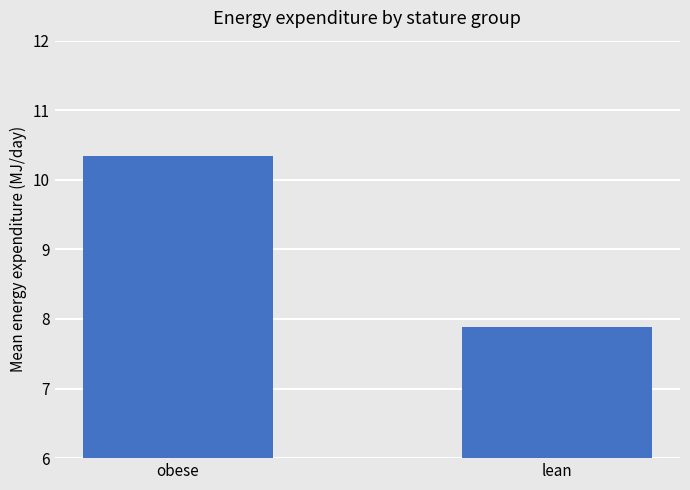

What is the value of the 1st bar from the left?

10.3